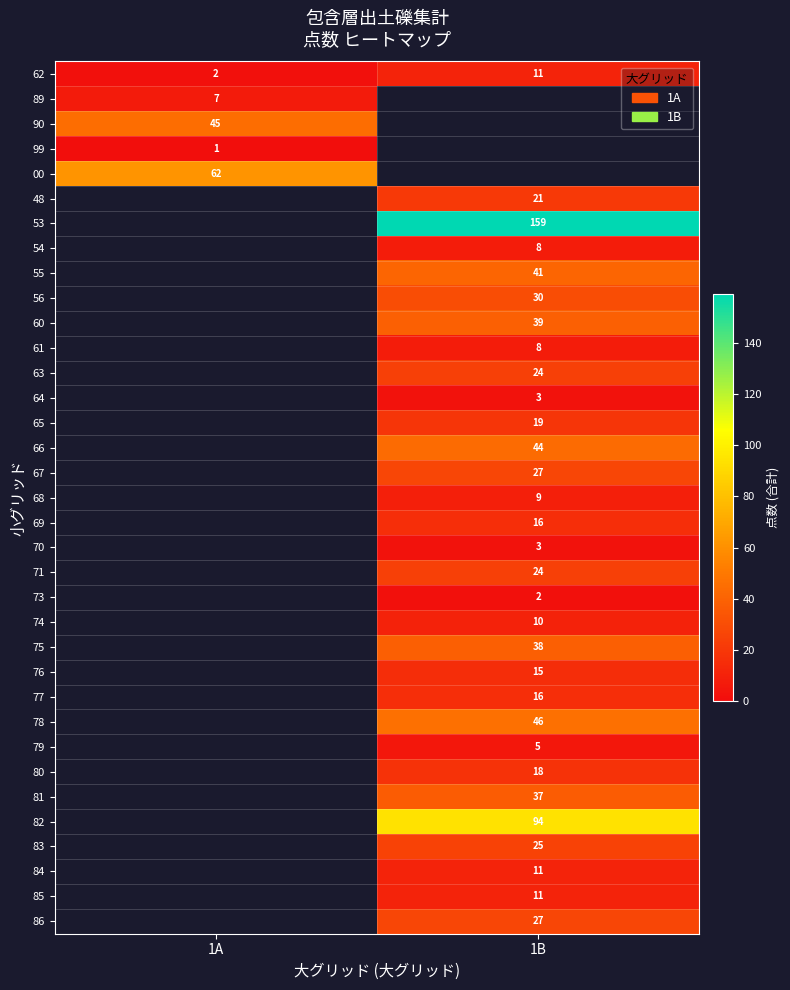

True or false: 62 has a value of 16 at 1B.

False